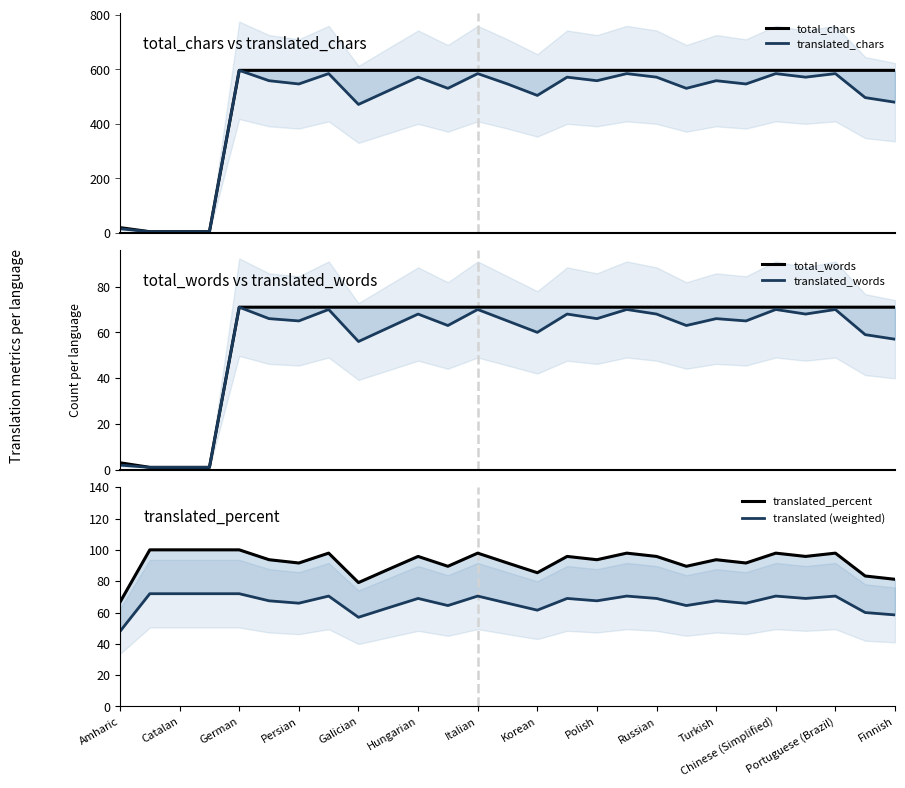

Rank the series by their maximum value, from lowest to highest.

total_words, translated_words, translated (weighted), translated_percent, total_chars, translated_chars